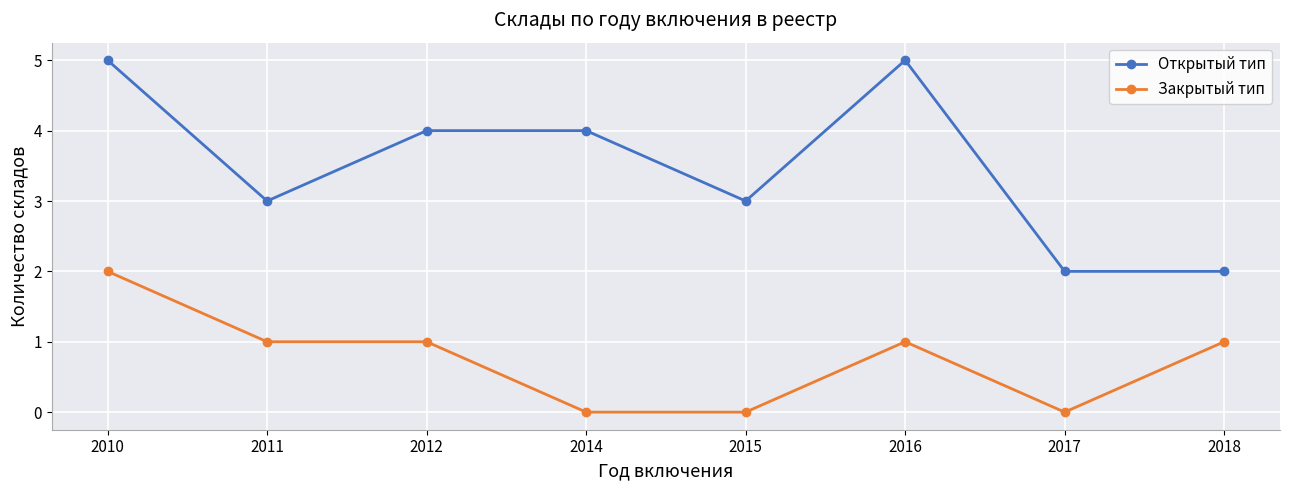

The Закрытый тип series shows 1 at 2010. True or false?

False